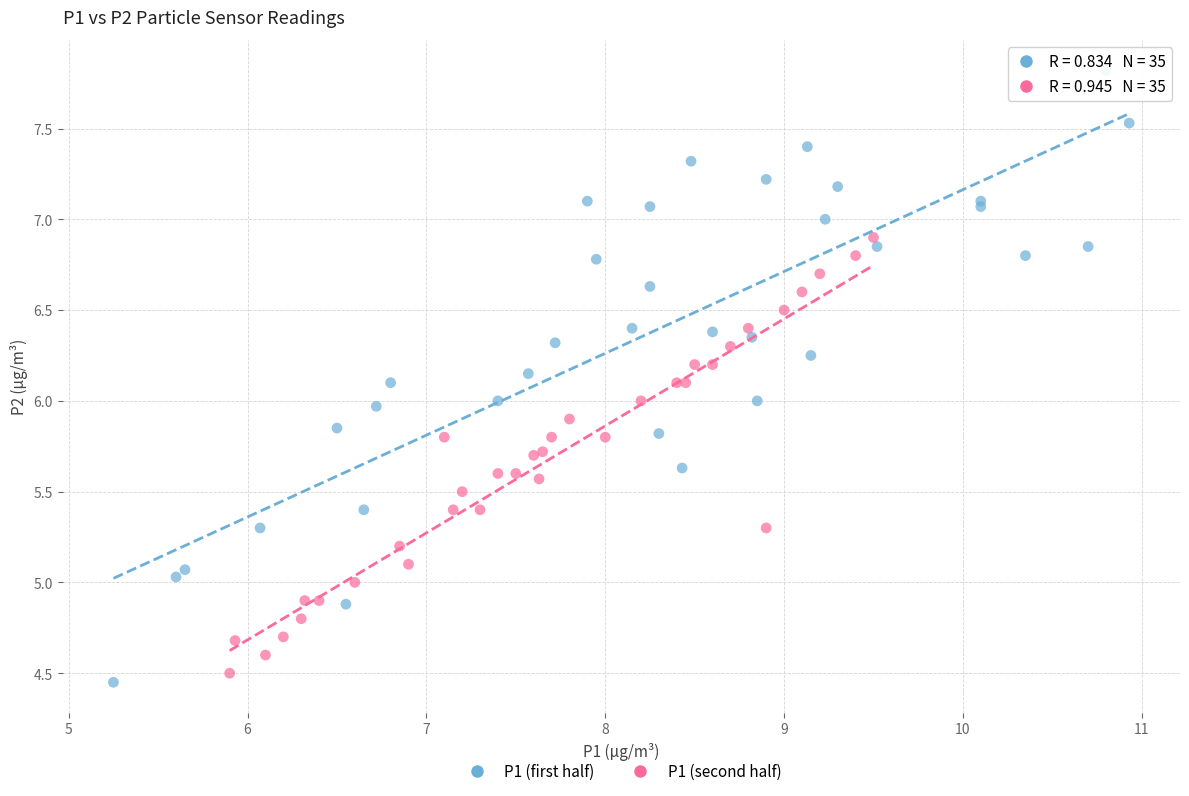

Which series reaches the minimum Y coordinate?

P1 (first half)